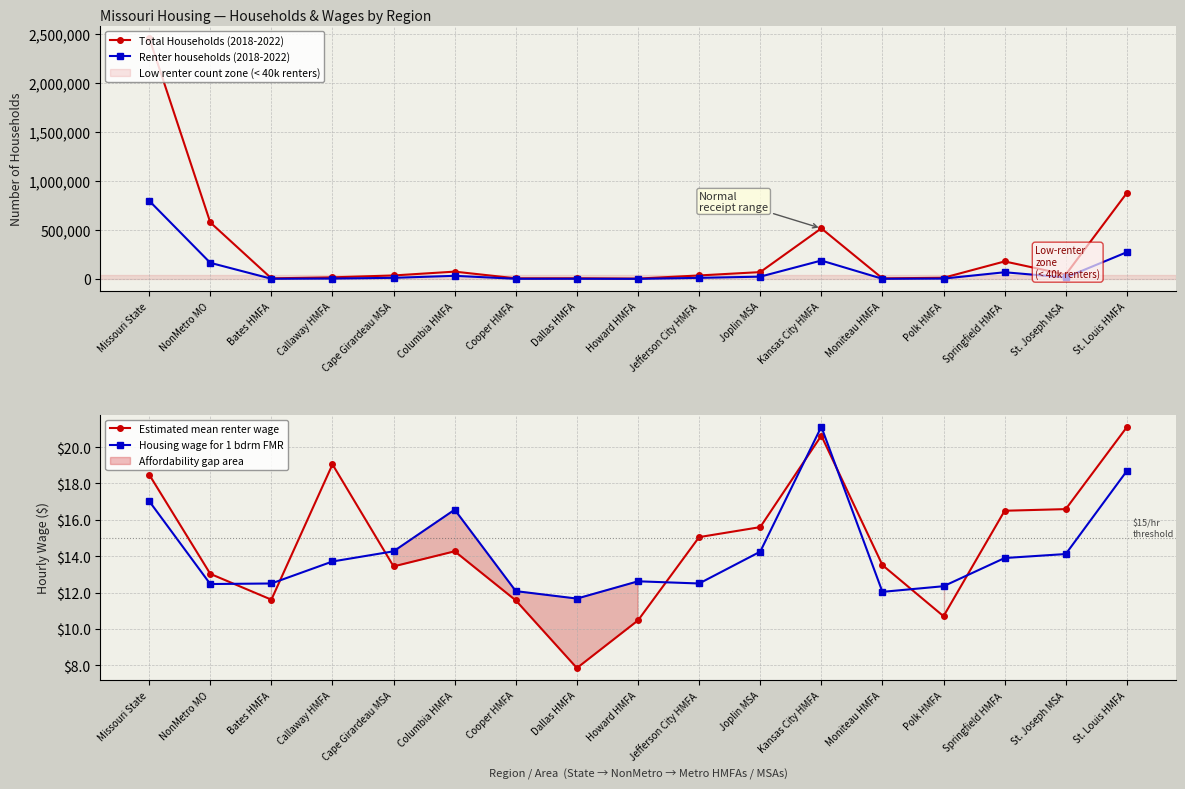

What is the sum of the Housing wage for 1 bdrm FMR values at Missouri State and Moniteau HMFA?

29.1